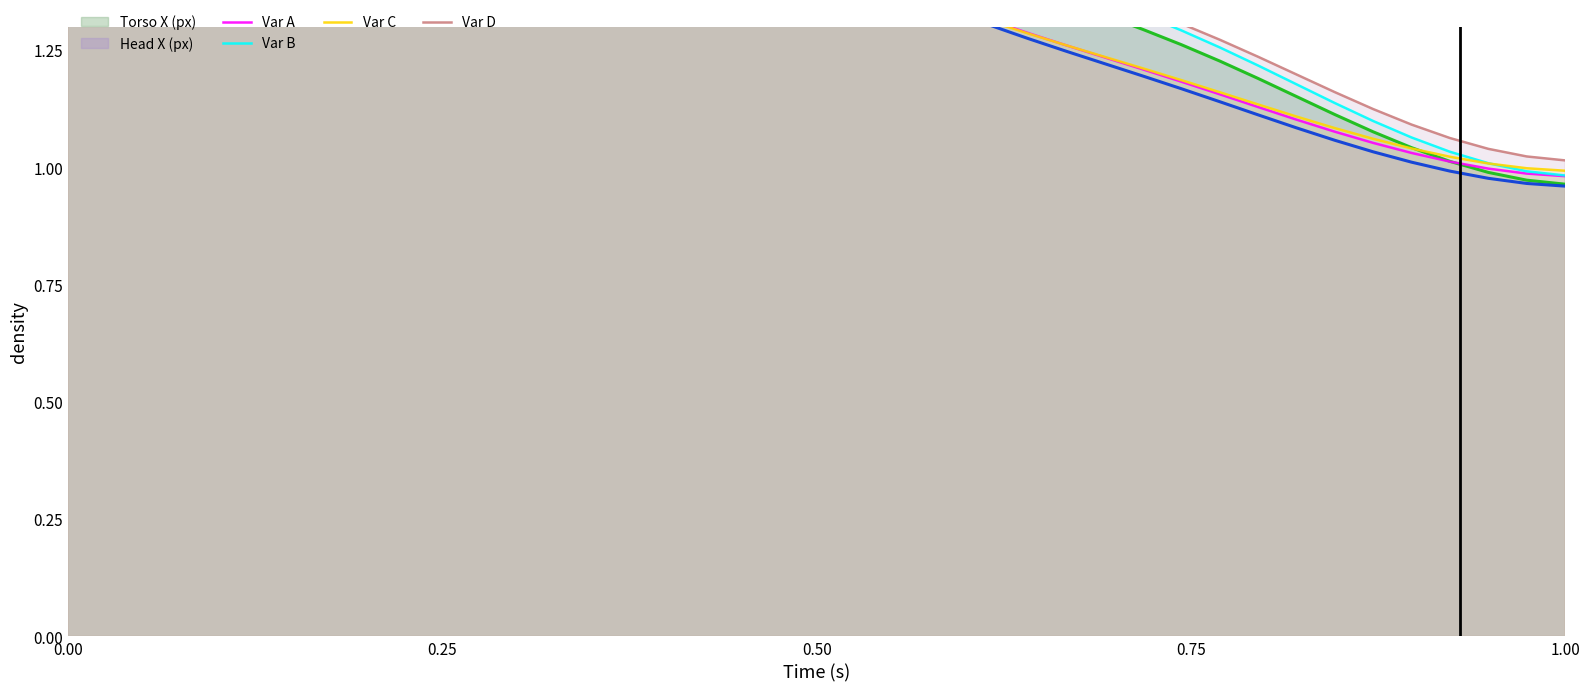

True or false: Var B and Var C cross at least once.

True